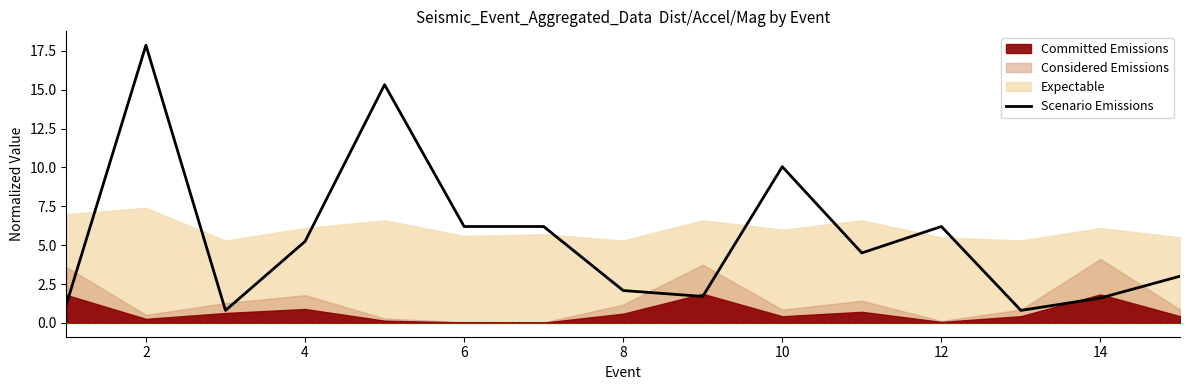

How many data points are less than 4?

7